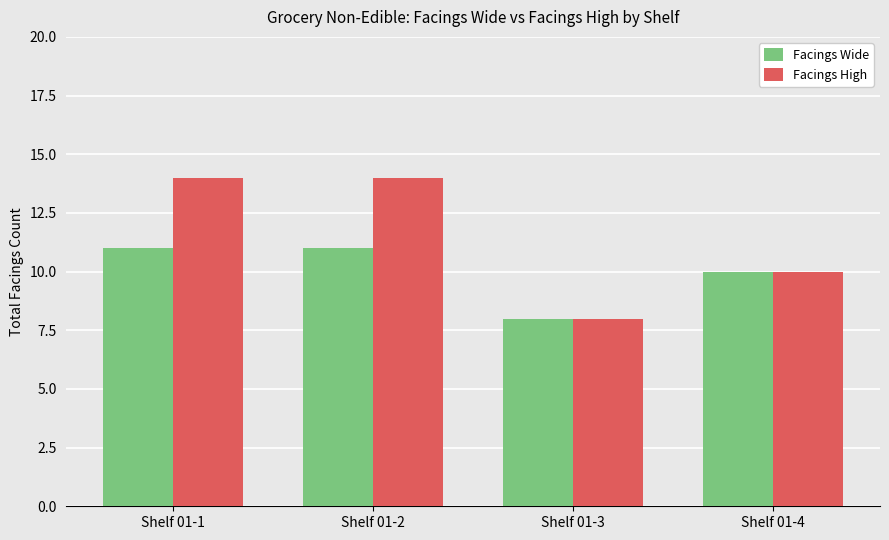

Reading left to right, transcribe all the data shown in this chart.

Facings Wide: Shelf 01-1=11	Shelf 01-2=11	Shelf 01-3=8	Shelf 01-4=10
Facings High: Shelf 01-1=14	Shelf 01-2=14	Shelf 01-3=8	Shelf 01-4=10